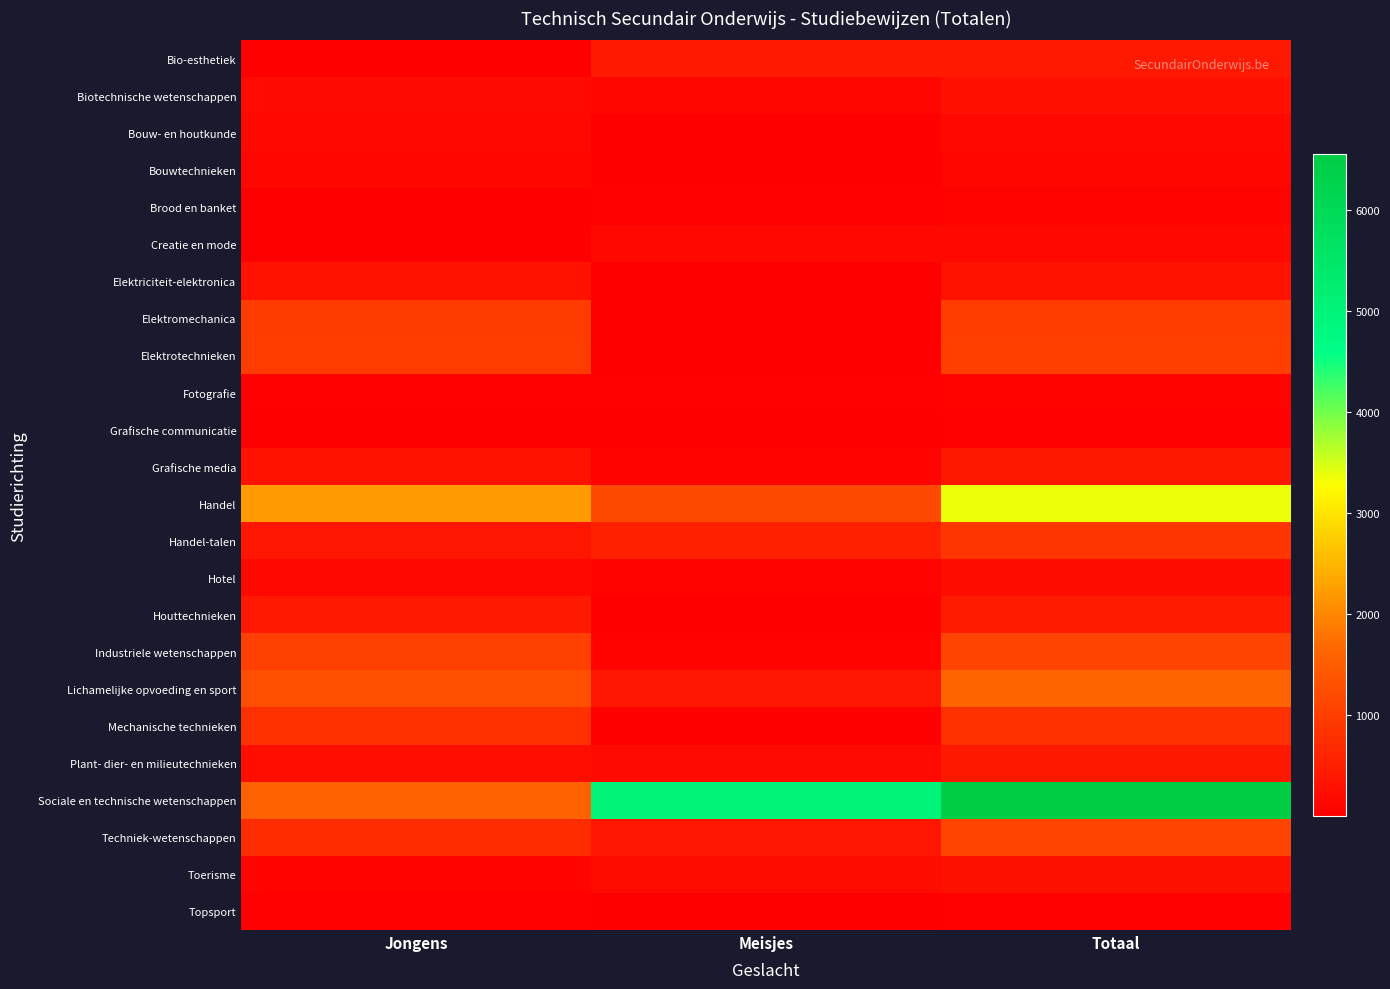

Reading left to right, list all the values displayed in this chart.

Bio-esthetiek: Jongens=1	Meisjes=416	Totaal=417
Biotechnische wetenschappen: Jongens=155	Meisjes=104	Totaal=259
Bouw- en houtkunde: Jongens=135	Meisjes=13	Totaal=148
Bouwtechnieken: Jongens=104	Meisjes=4	Totaal=108
Brood en banket: Jongens=21	Meisjes=38	Totaal=59
Creatie en mode: Jongens=5	Meisjes=149	Totaal=154
Elektriciteit-elektronica: Jongens=320	Meisjes=8	Totaal=328
Elektromechanica: Jongens=965	Meisjes=25	Totaal=990
Elektrotechnieken: Jongens=988	Meisjes=17	Totaal=1005
Fotografie: Jongens=30	Meisjes=39	Totaal=69
Grafische communicatie: Jongens=24	Meisjes=8	Totaal=32
Grafische media: Jongens=318	Meisjes=80	Totaal=398
Handel: Jongens=2204	Meisjes=1161	Totaal=3365
Handel-talen: Jongens=375	Meisjes=517	Totaal=892
Hotel: Jongens=151	Meisjes=79	Totaal=230
Houttechnieken: Jongens=435	Meisjes=17	Totaal=452
Industriele wetenschappen: Jongens=1033	Meisjes=61	Totaal=1094
Lichamelijke opvoeding en sport: Jongens=1259	Meisjes=364	Totaal=1623
Mechanische technieken: Jongens=772	Meisjes=16	Totaal=788
Plant- dier- en milieutechnieken: Jongens=236	Meisjes=160	Totaal=396
Sociale en technische wetenschappen: Jongens=1576	Meisjes=4979	Totaal=6555
Techniek-wetenschappen: Jongens=719	Meisjes=378	Totaal=1097
Toerisme: Jongens=89	Meisjes=209	Totaal=298
Topsport: Jongens=30	Meisjes=17	Totaal=47